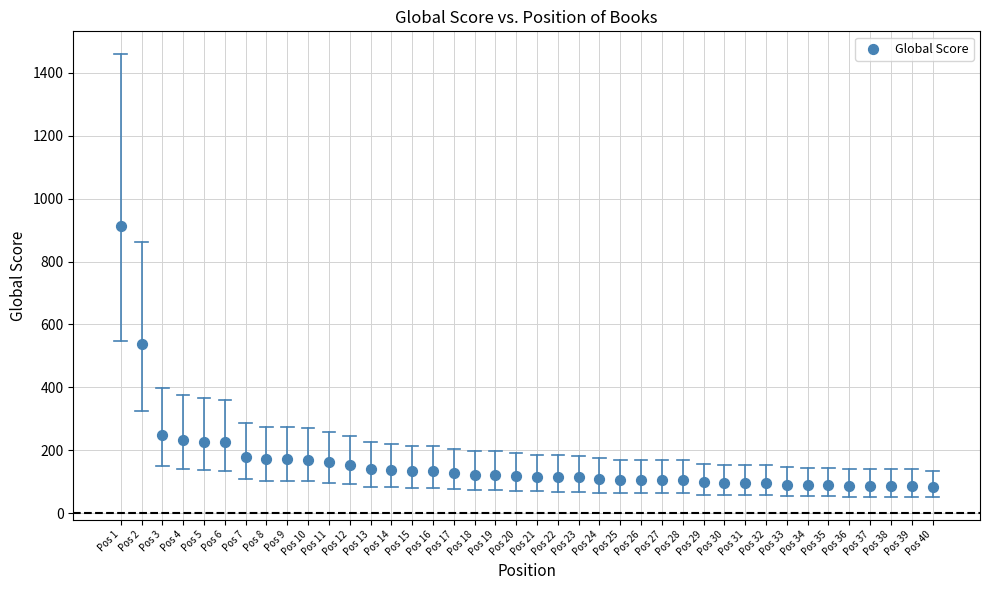

What Y value in the scatter plot is closest to 498?

539